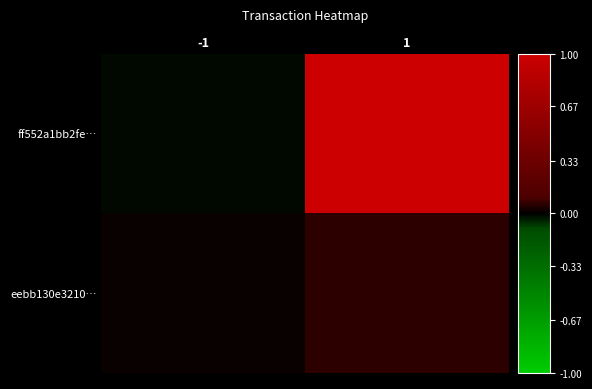

Reading left to right, extract all data points from this chart.

ff552a1bb2fe…: -1=-0.0	1=1.0
eebb130e3210…: -1=0.0	1=0.1